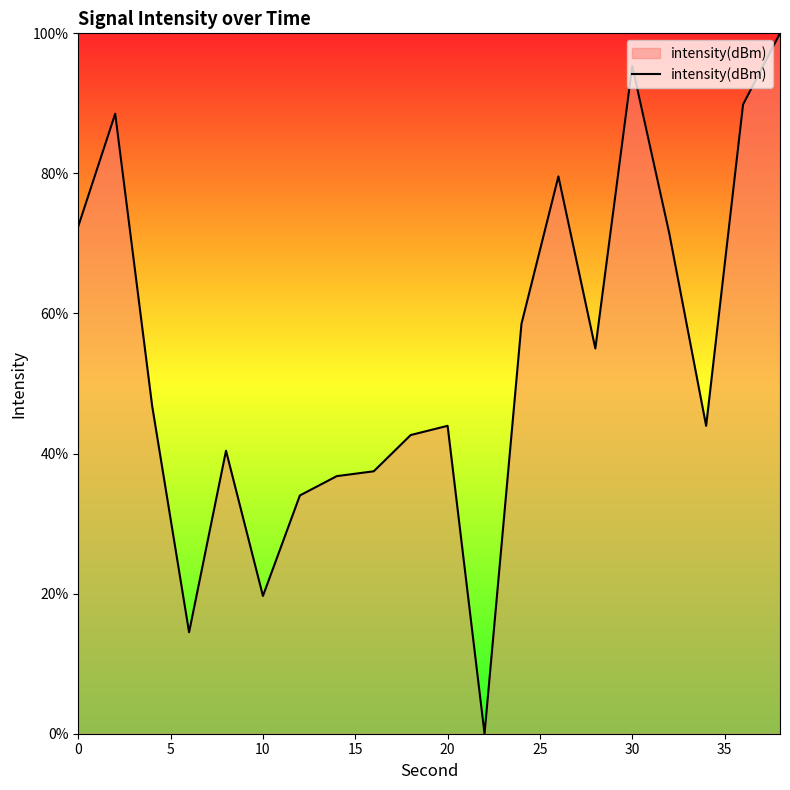

What is the maximum value shown in the chart?

100.0